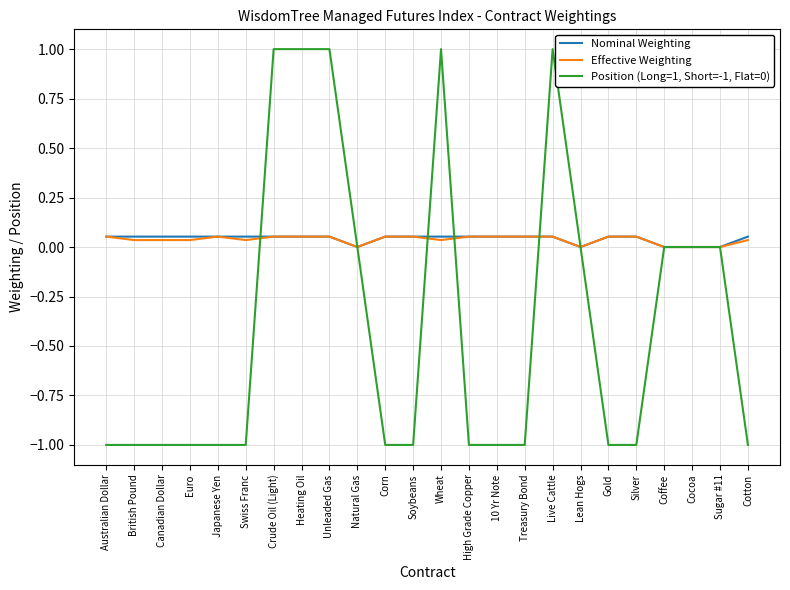

What is the smallest value displayed?

-1.0